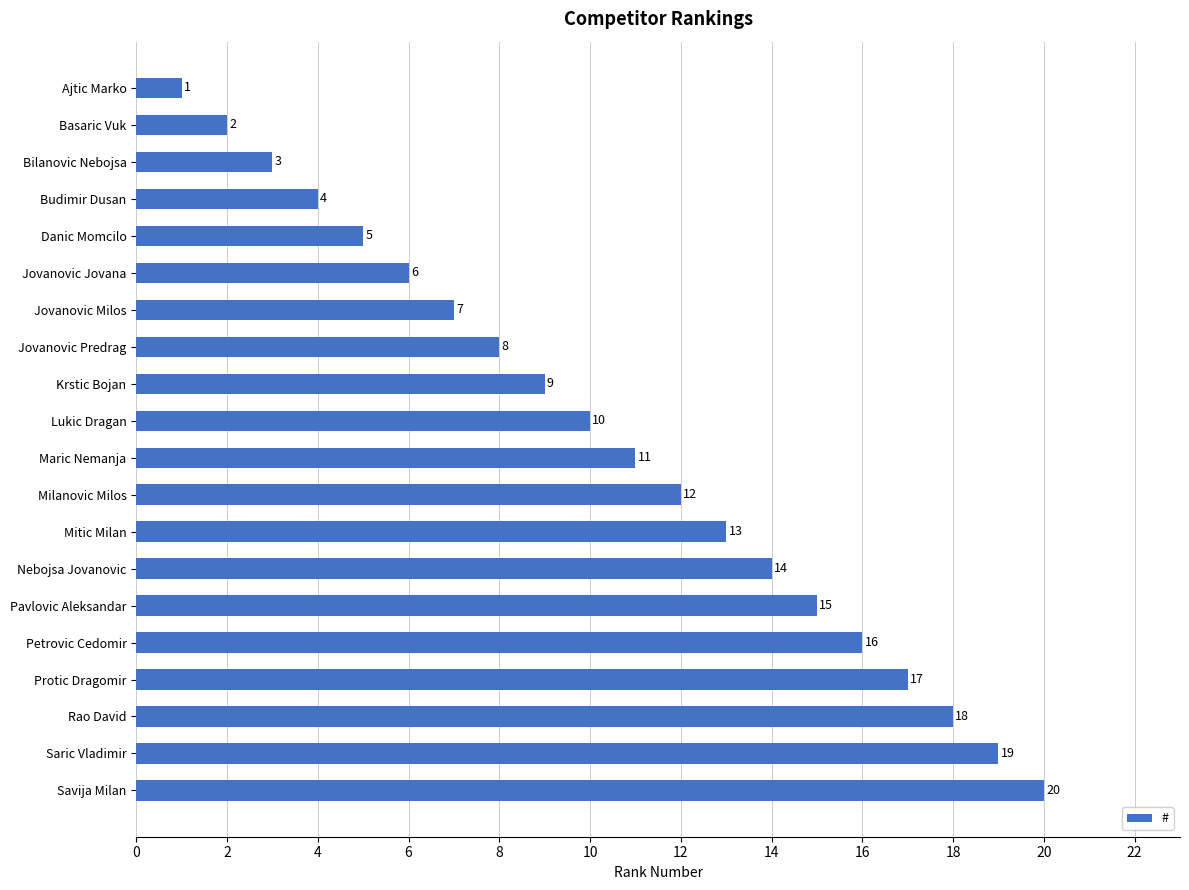

What is the smallest value displayed?

1